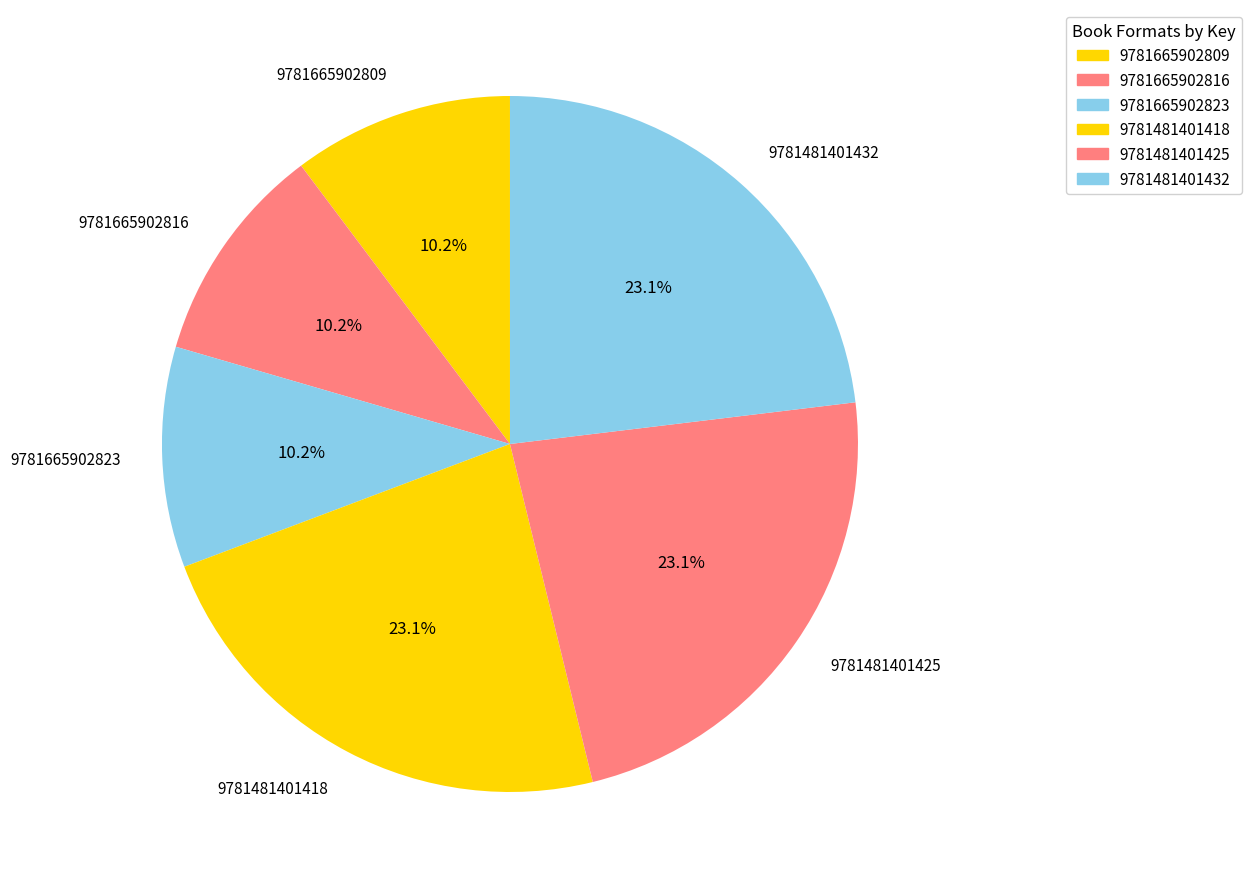

Approximately how many times larger is the value at 9781481401425 compared to 9781665902816?

2.3